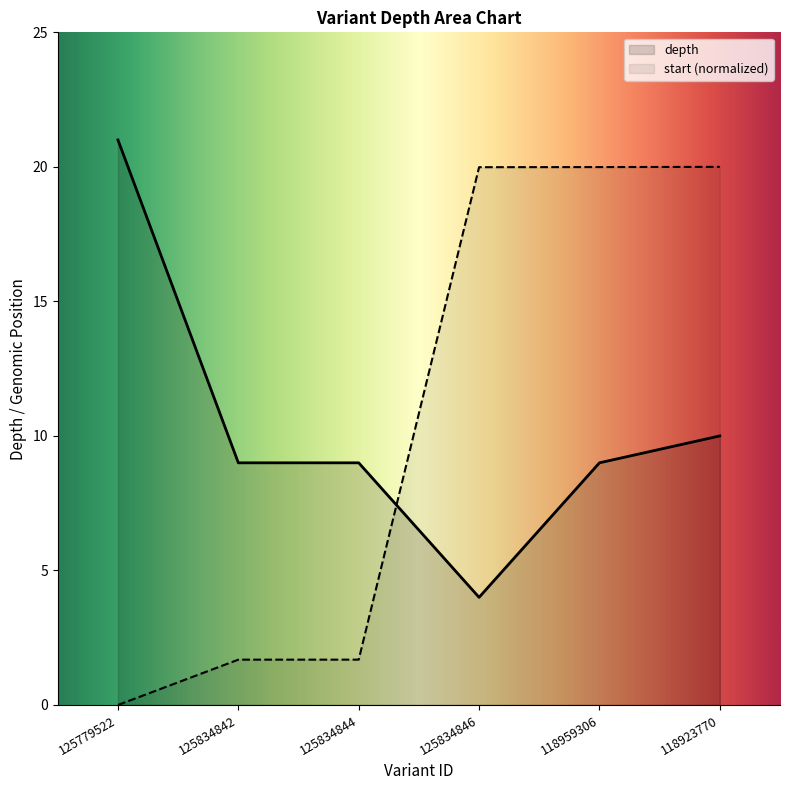

Between 118923770 and 125834844, which is larger?

118923770